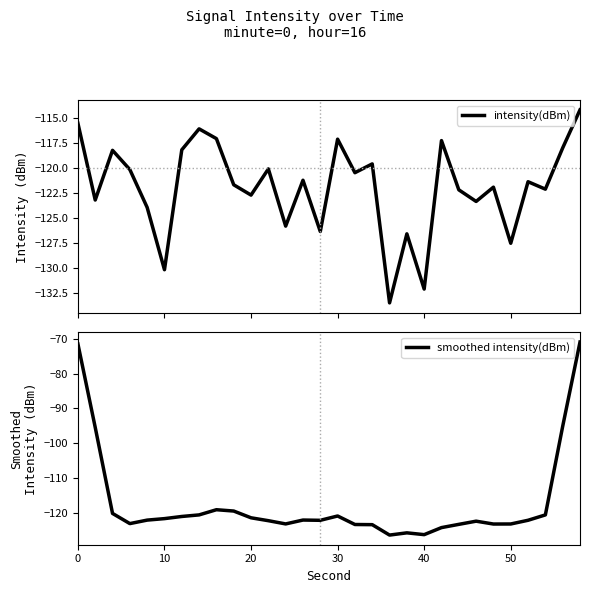

Does the chart have visible grid lines?

No